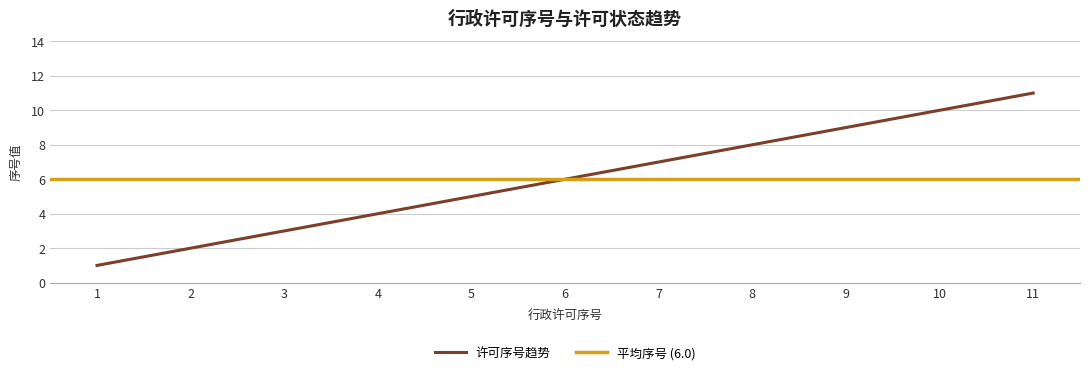

Is this an area chart (filled region under the line)?

No